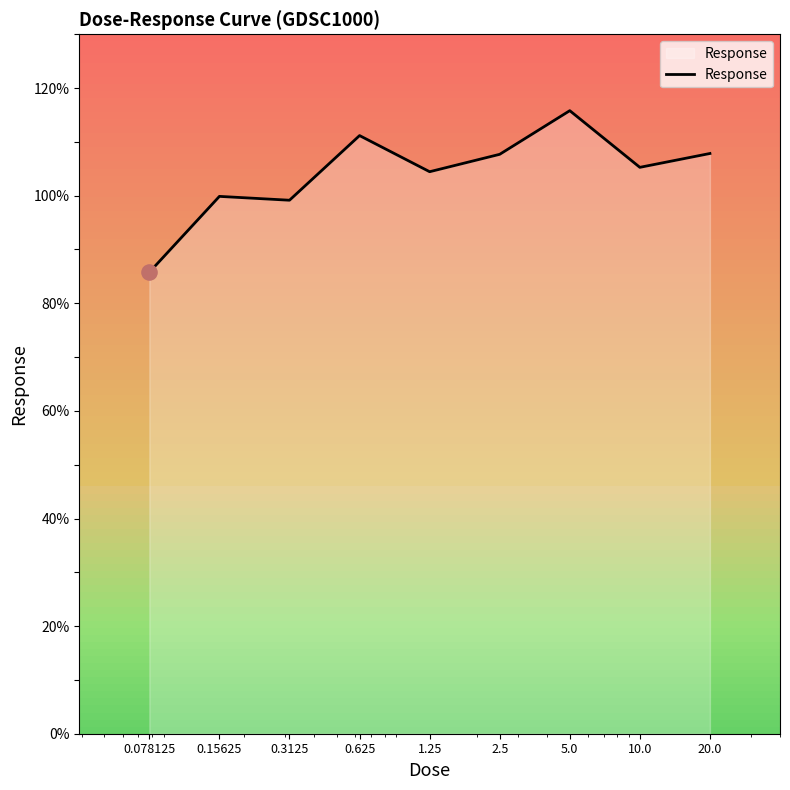

What is the ratio of the value at 5.0 to the value at 20.0?

1.1